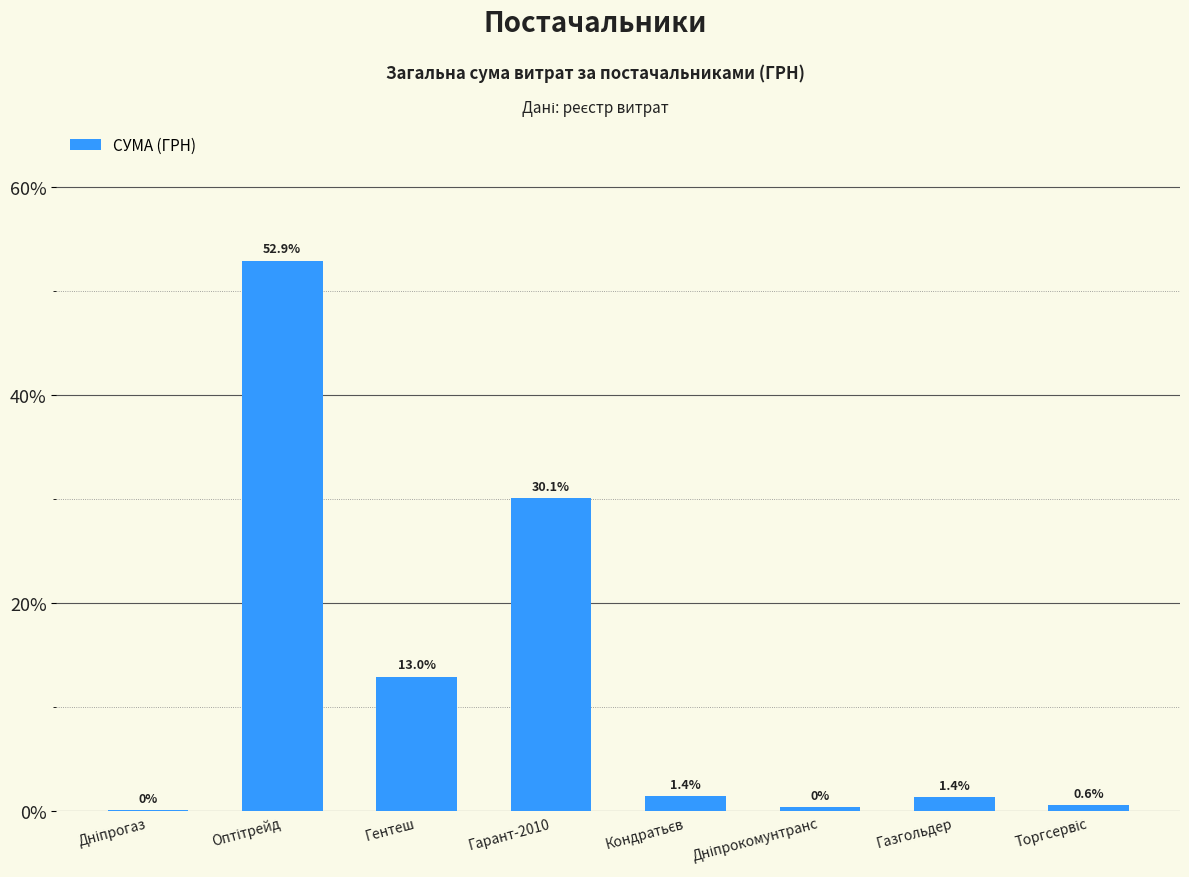

The value at Гарант-2010 is 9.0. True or false?

False